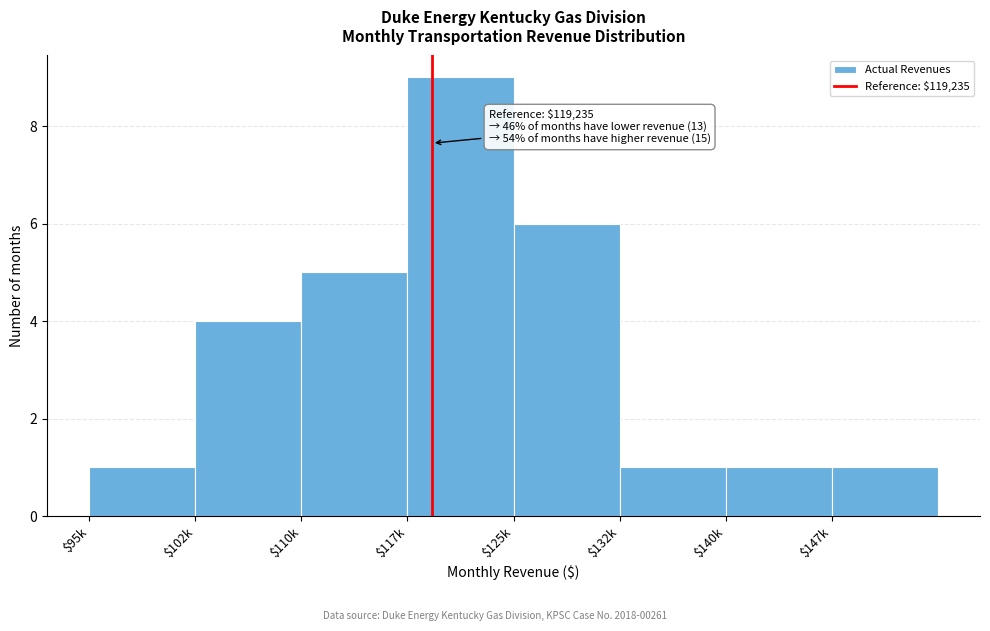

Reading right to left, list all the values displayed in this chart.

1	1	1	6	9	5	4	1